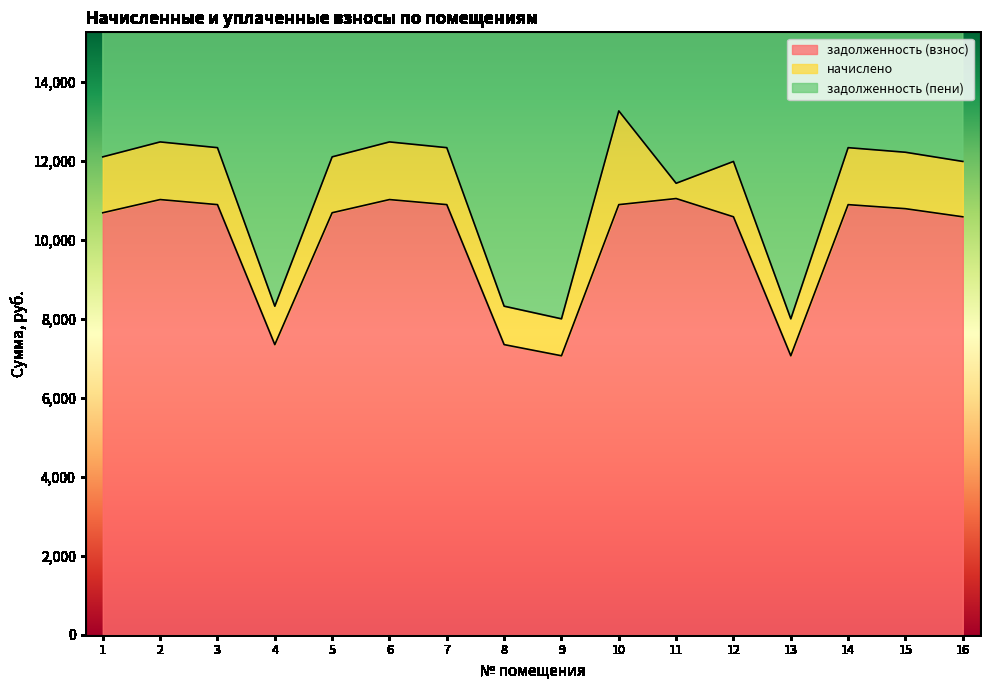

True or false: задолженность (взнос) and задолженность (пени) cross at least once.

False